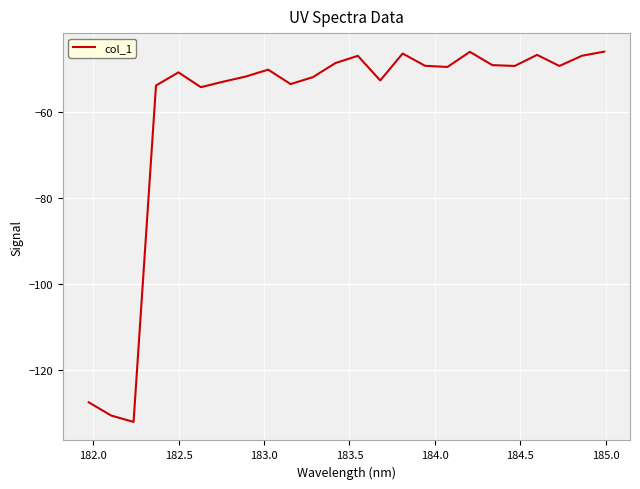

What is the minimum value shown in the chart?

-132.2